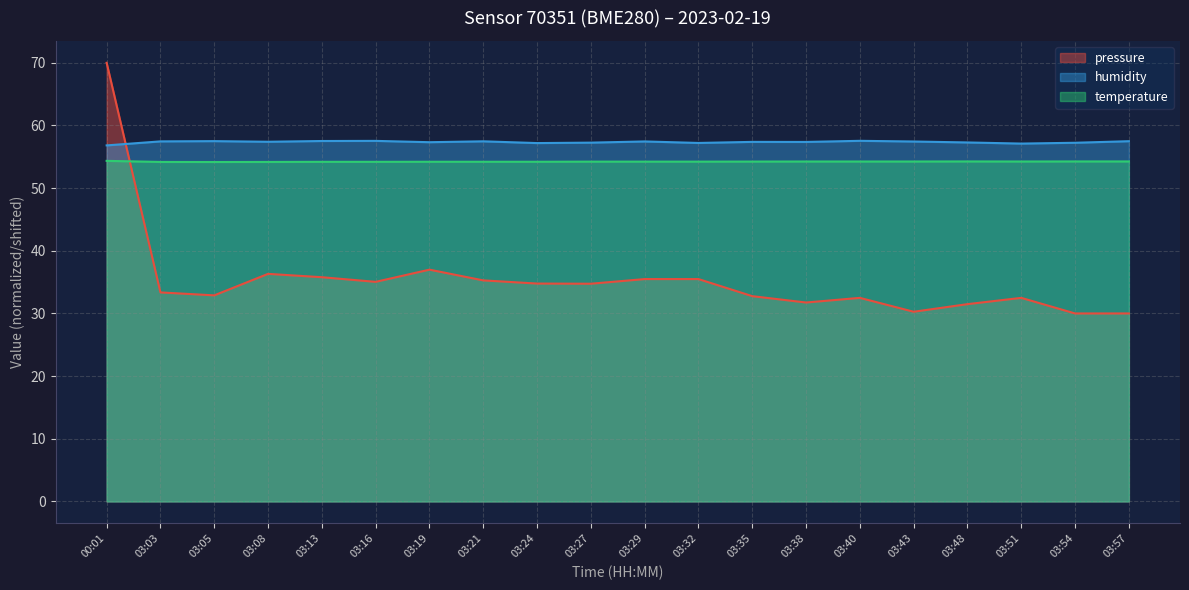

What is the value of the humidity point at the 11th from the left?

57.5